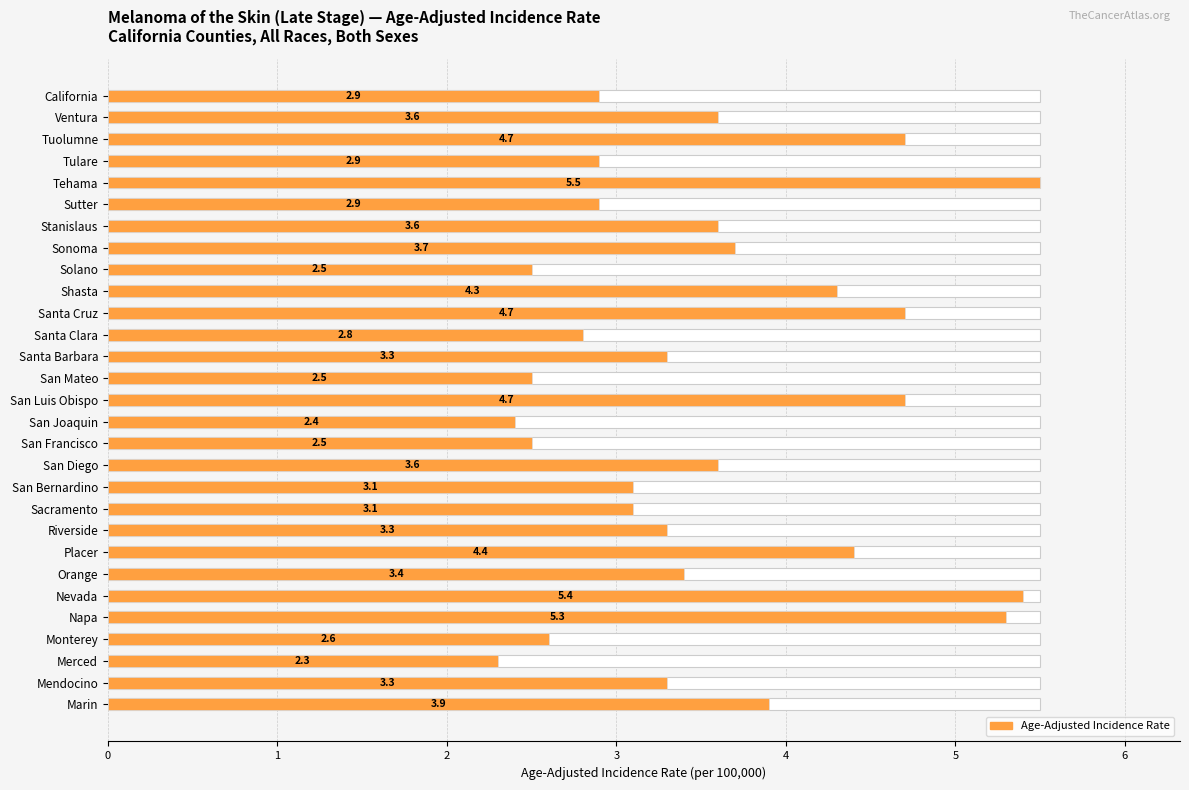

Rank the categories by value from lowest to highest.

Merced, San Joaquin, Solano, San Mateo, San Francisco, Monterey, Santa Clara, California, Tulare, Sutter, San Bernardino, Sacramento, Santa Barbara, Riverside, Mendocino, Orange, Ventura, Stanislaus, San Diego, Sonoma, Marin, Shasta, Placer, Tuolumne, Santa Cruz, San Luis Obispo, Napa, Nevada, Tehama